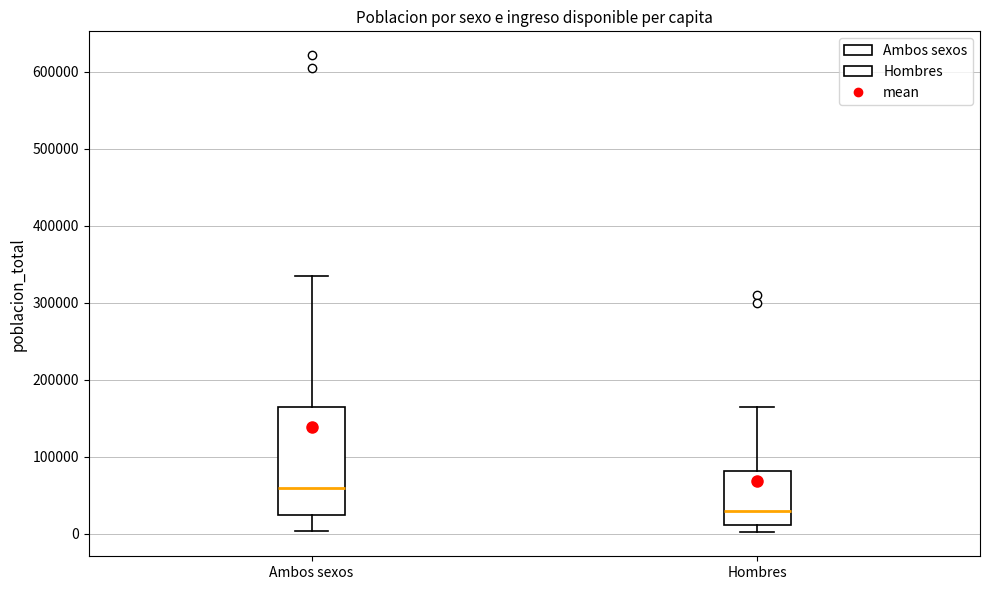

Where does the median line of the box for Hombres sit on the y-axis? The values are not printed on the chart, so give them approximately, as read against the axis.

30000